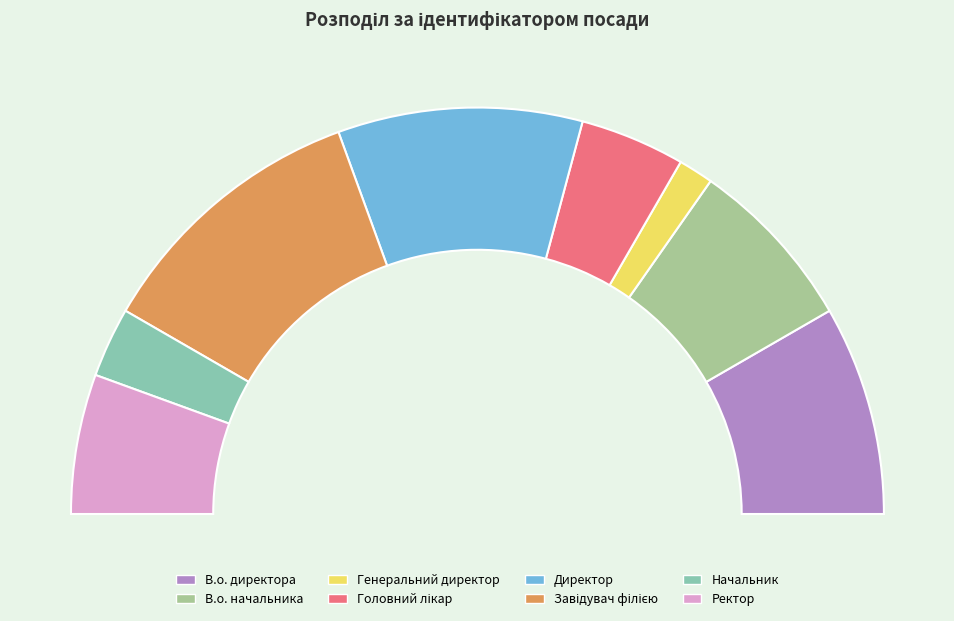

Is it true that В.о. начальника is 8% of the pie?

False